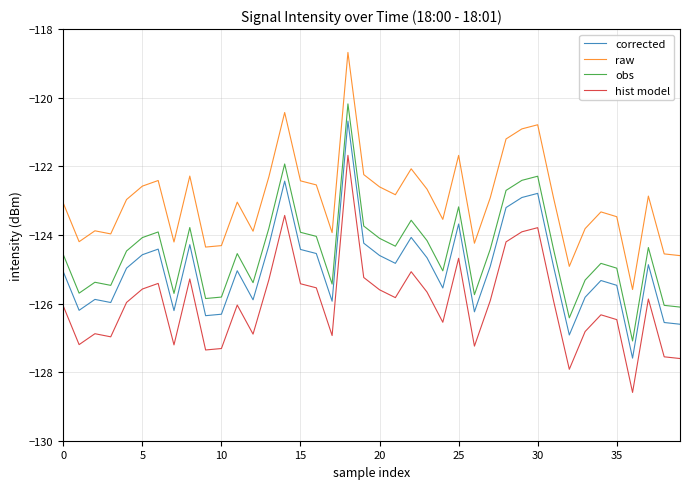

What is the difference between the maximum and minimum values in the hist model series?

6.9